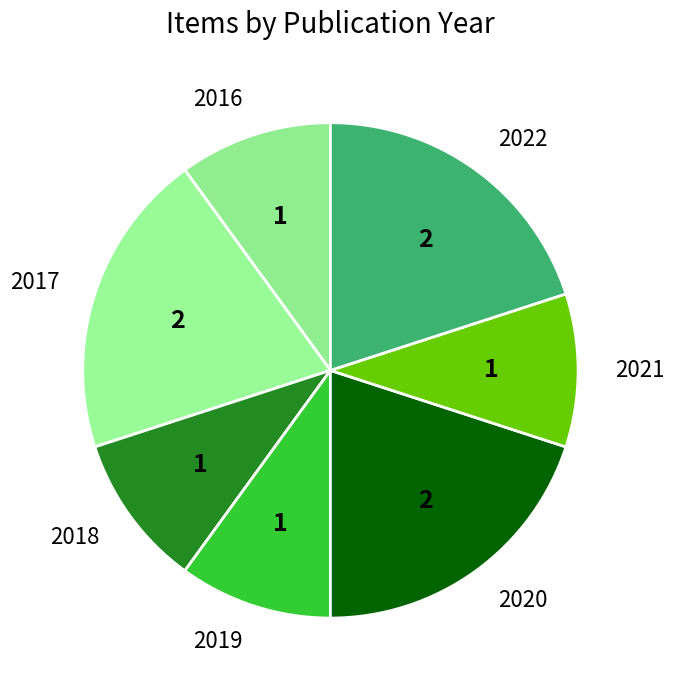

What is the ratio of the value at 2019 to the value at 2021?

1.0